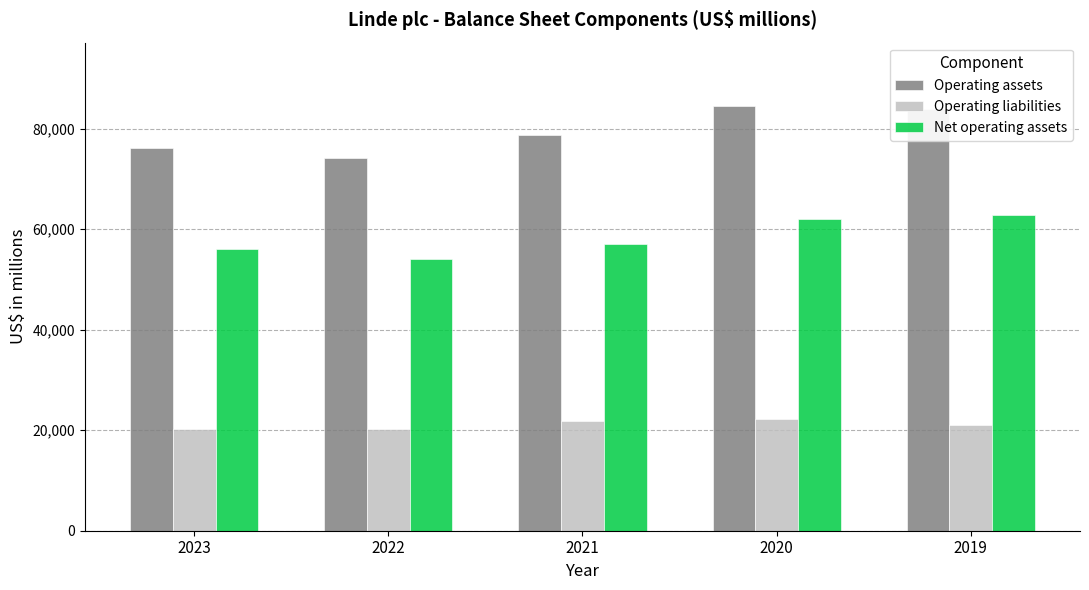

How many bars are there in each group?

3